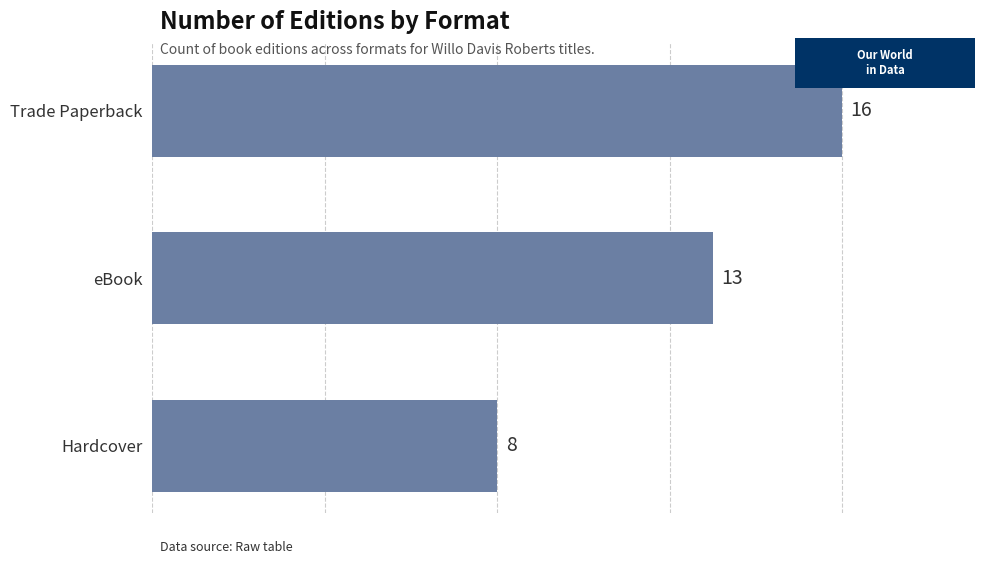

Where is the data nearest to the value 12?

eBook